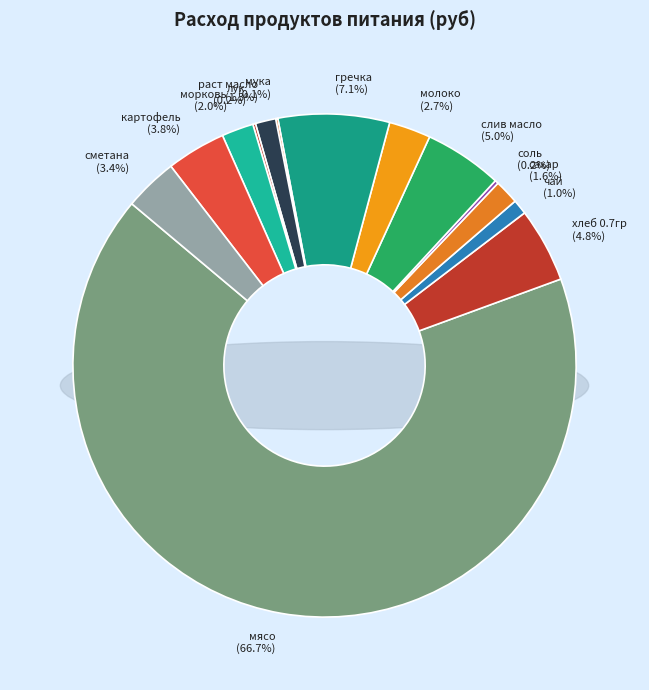

What is the smallest slice in the pie chart?

мука